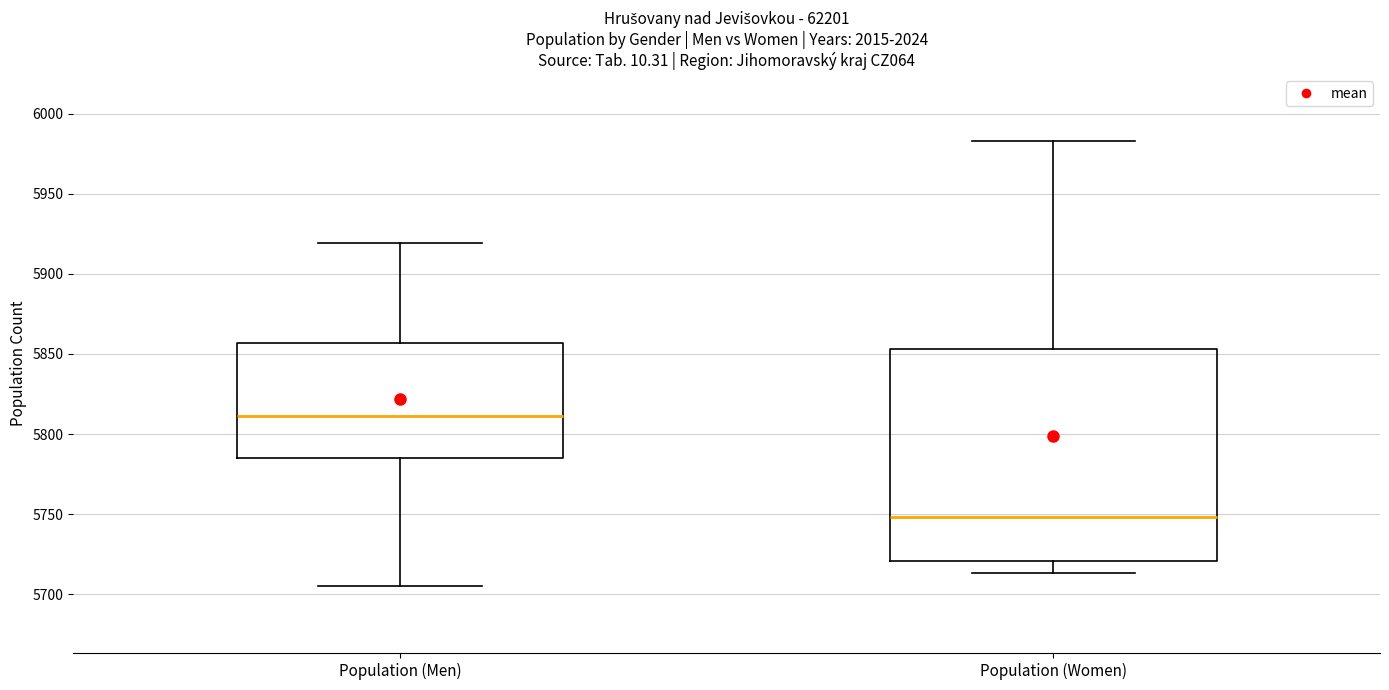

Reading left to right, transcribe this box plot: for each box, give where its median line is, the range the box spans, and where its two whiskers end, as read against the y-axis. The values are not printed on the chart, so give them approximately, as read against the axis.

Population (Men): median 5810, box 5785 to 5855, whiskers 5705 to 5920
Population (Women): median 5750, box 5720 to 5855, whiskers 5715 to 5985